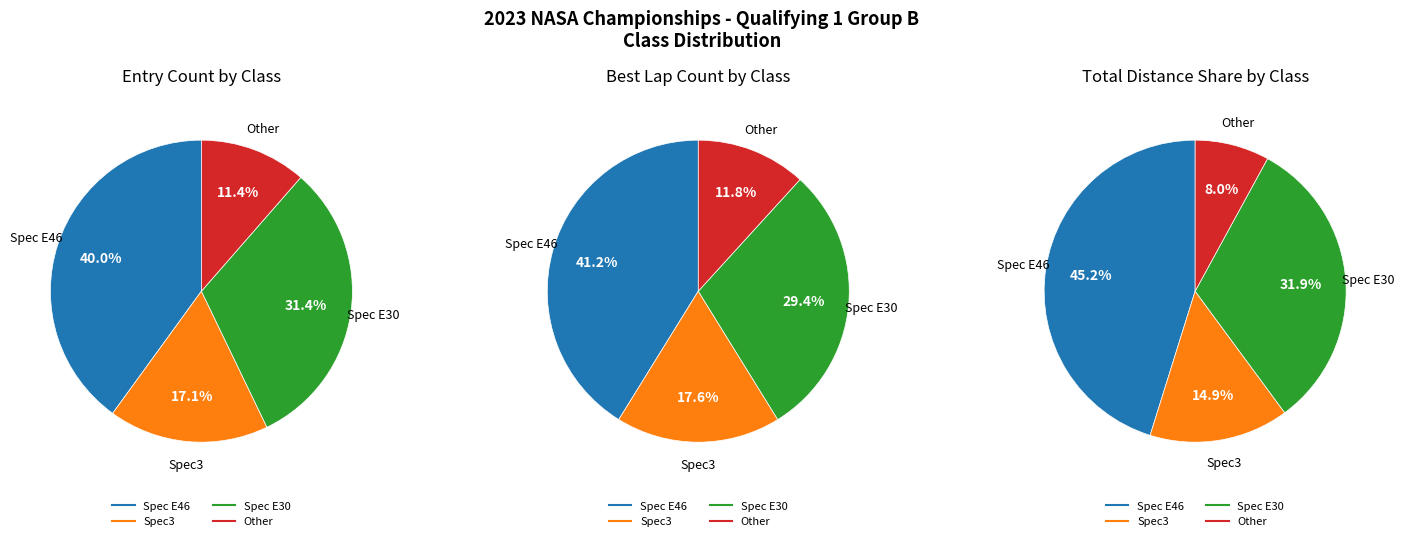

To the nearest percent, what is the difference between the Spec E46 and Spec3 slice percentages?

23%